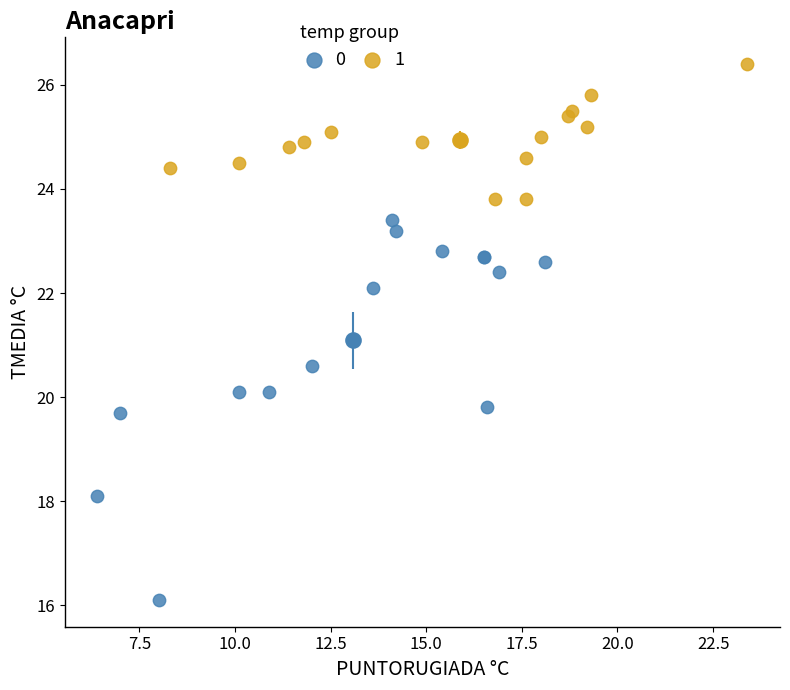

Which series has the widest spread of Y values?

0